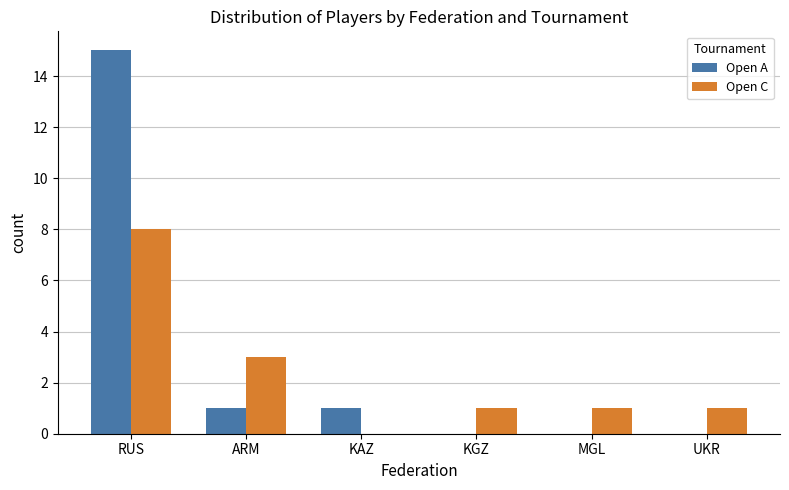

Between RUS and KAZ, which series saw the biggest shift?

Open A